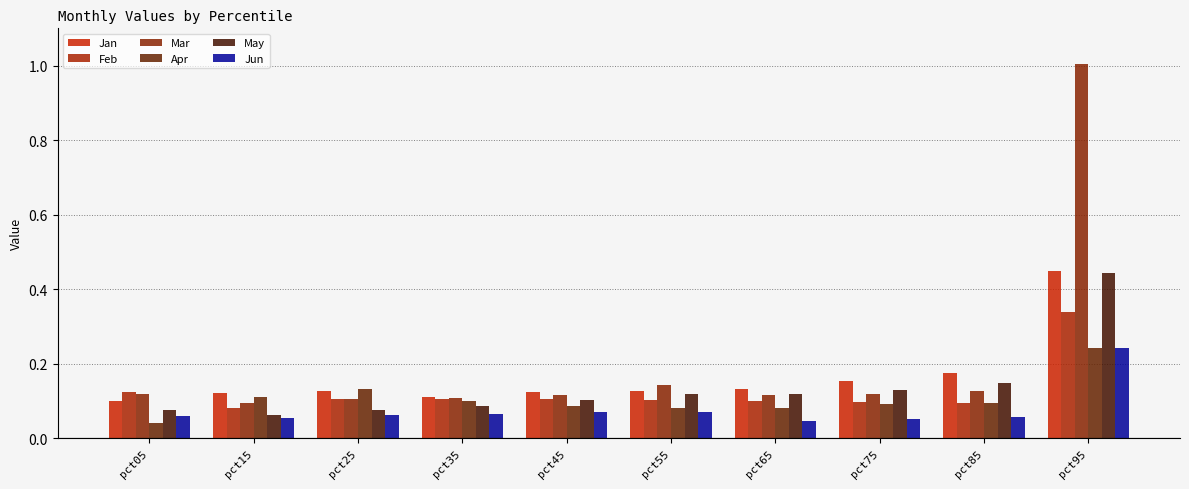

Rank the series by their maximum value, from highest to lowest.

Mar, Jan, May, Feb, Jun, Apr